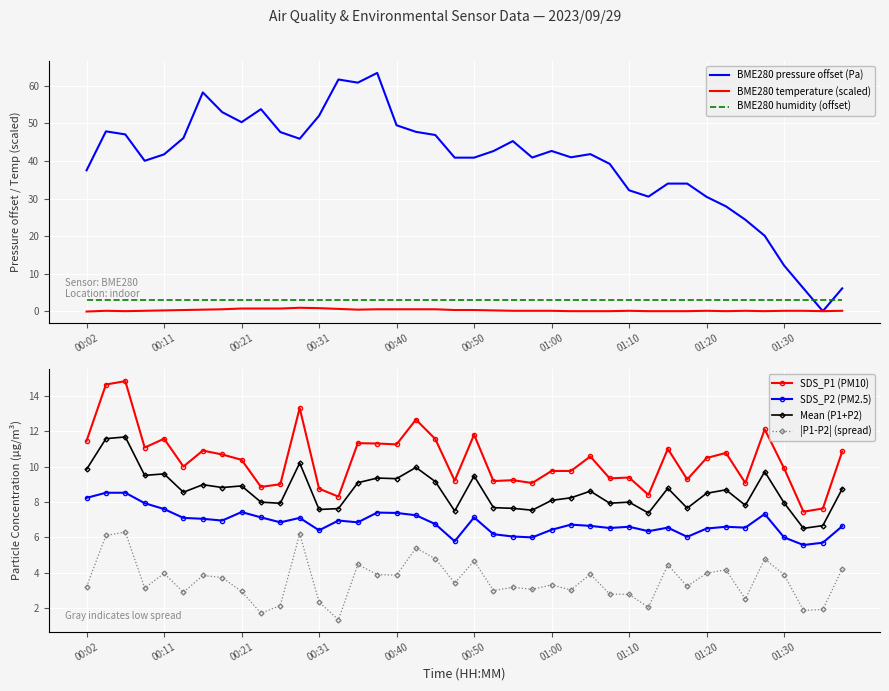

True or false: SDS_P1 has more than 1 points higher than both neighbors.

True